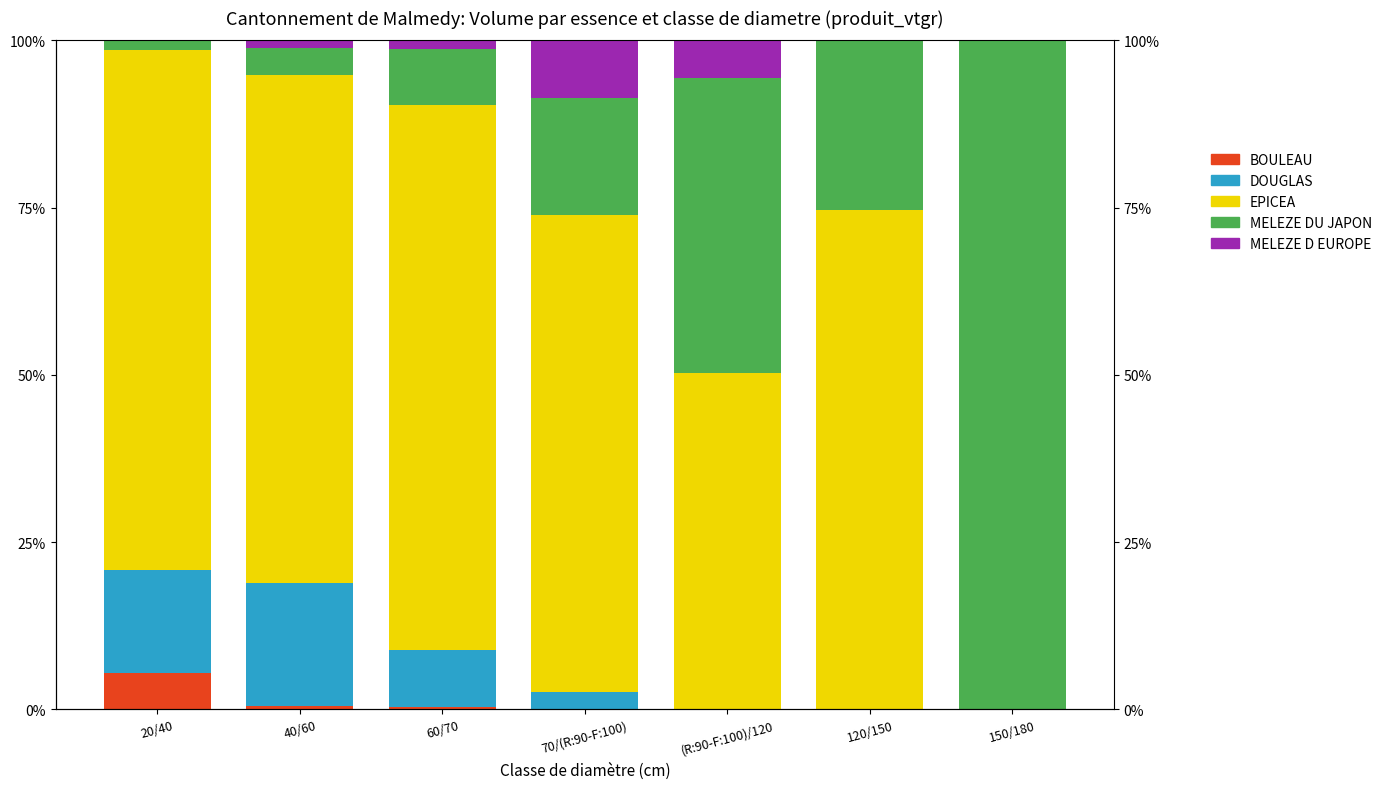

True or false: BOULEAU has a value of 0.0 at (R:90-F:100)/120.

True